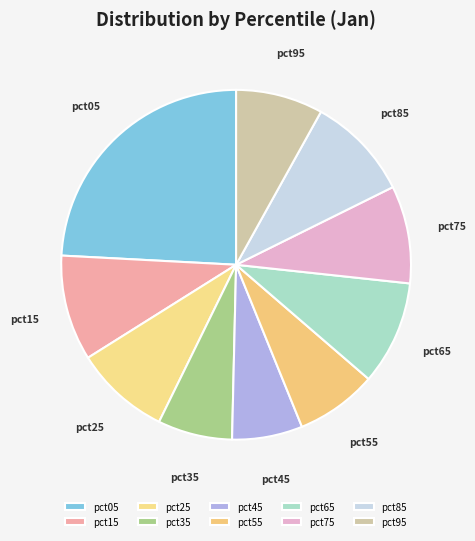

Combined, do pct55 and pct75 account for over 50%?

No